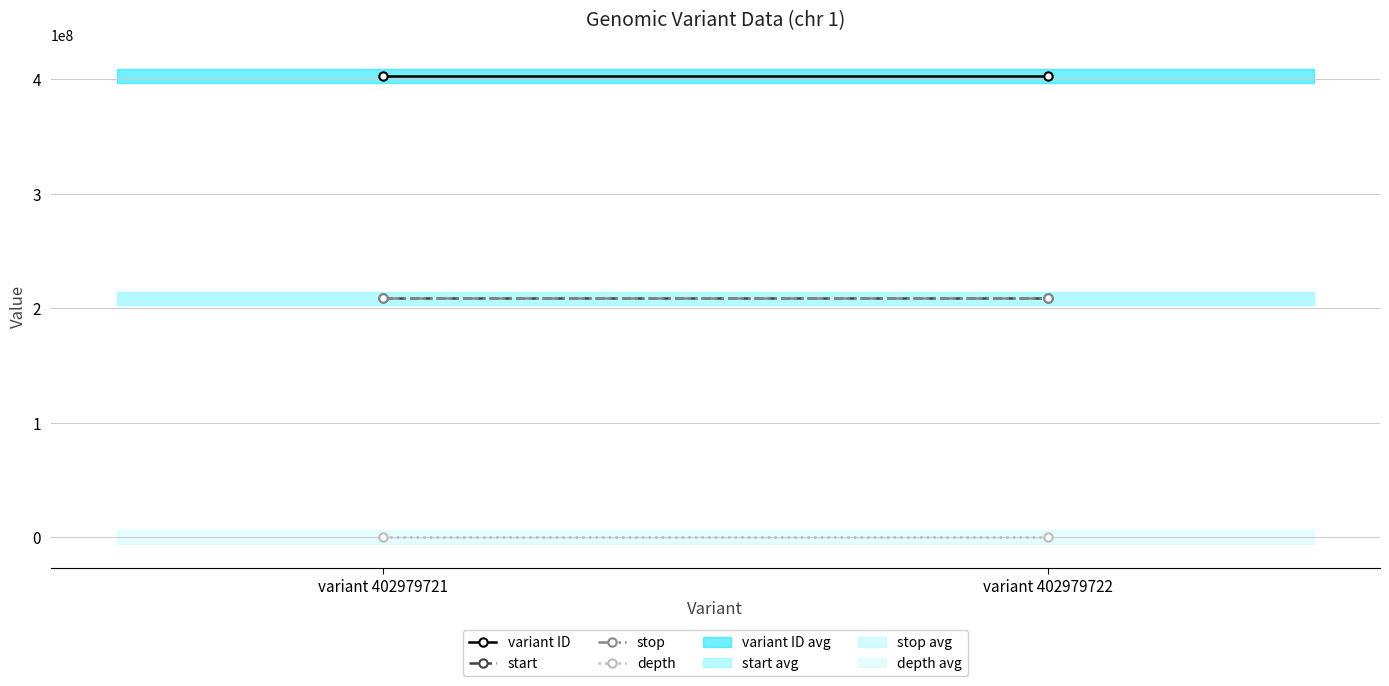

What value does the variant ID series have at variant 402979721?

402979721